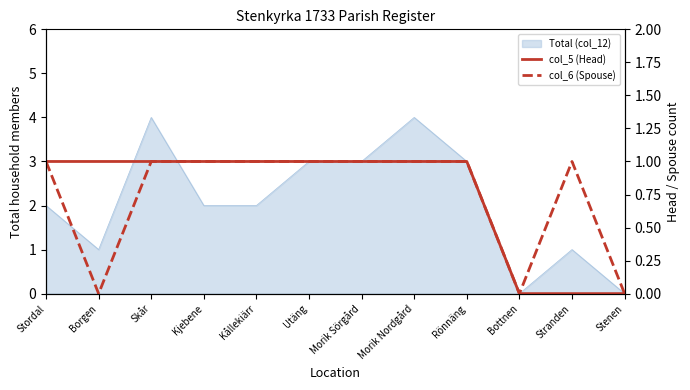

The value of col_6 (Spouse) at Bottnen is -1. True or false?

False